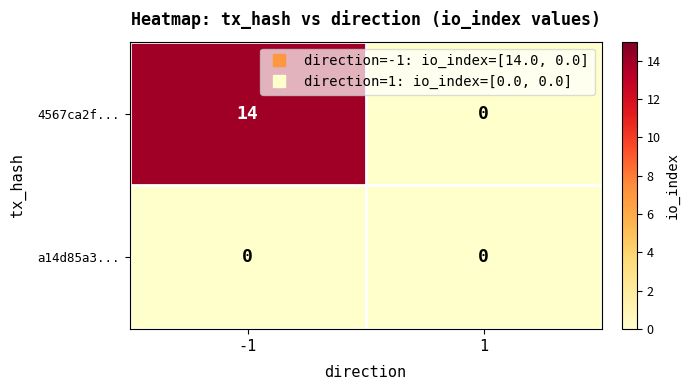

How many series are shown in this chart?

2